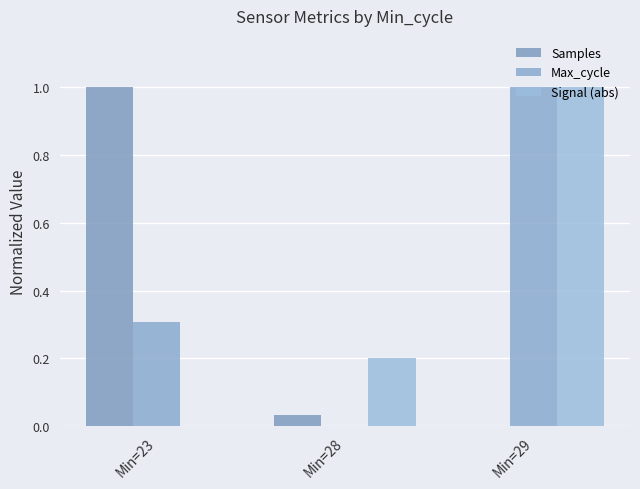

True or false: Max_cycle has a value of -0.7 at Min=28.

False